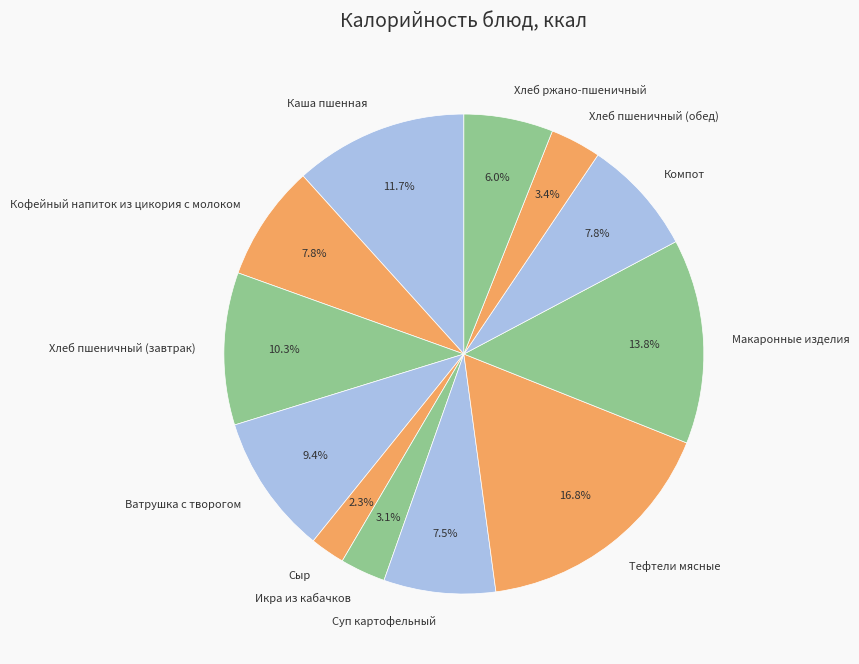

What percentage do Макаронные изделия and Хлеб ржано-пшеничный together represent?

19.8%